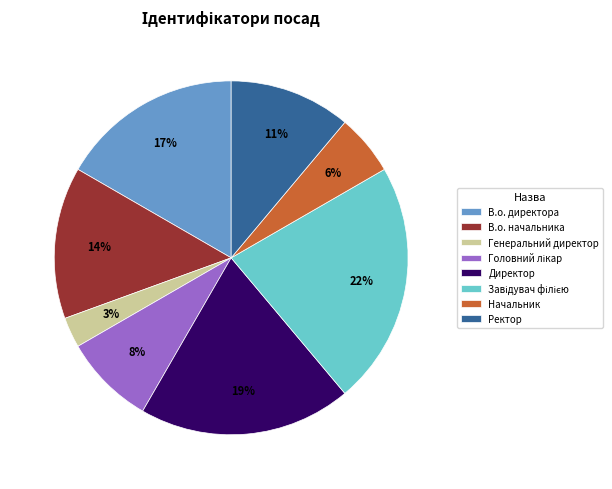

What percentage is the Ректор slice, to the nearest percent?

11%